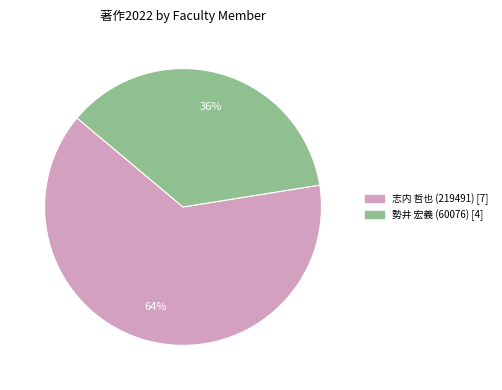

Does any single category account for the majority?

Yes